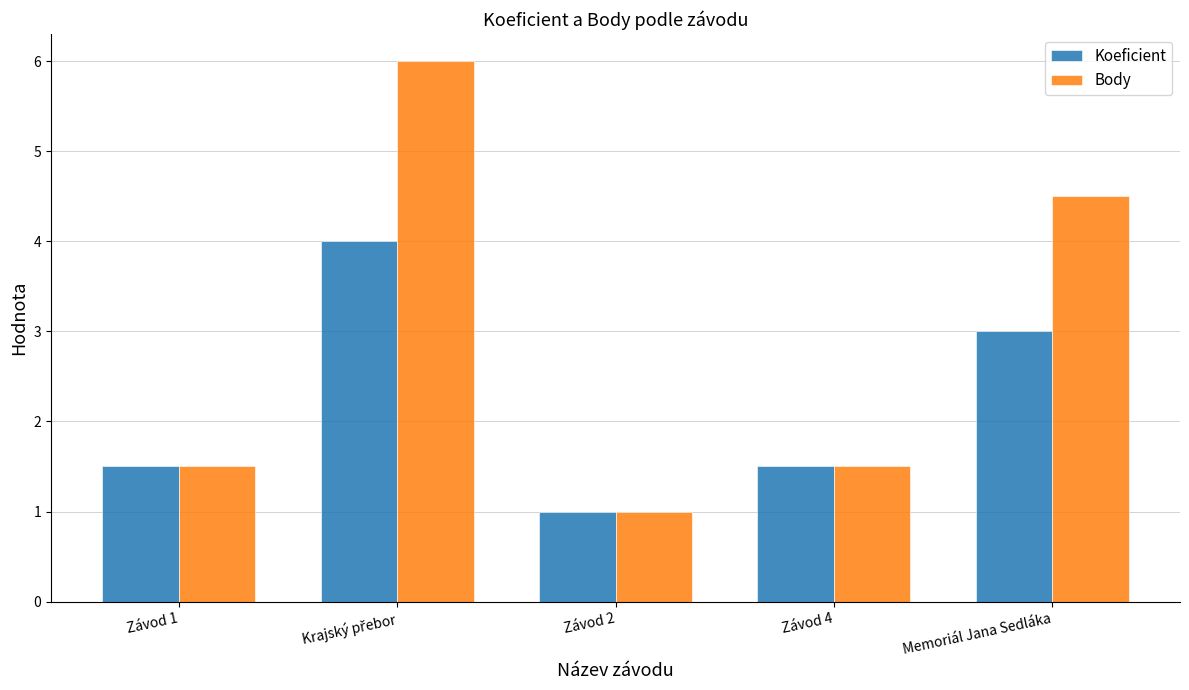

Is it true that Body equals 1.5 at Závod 1?

True